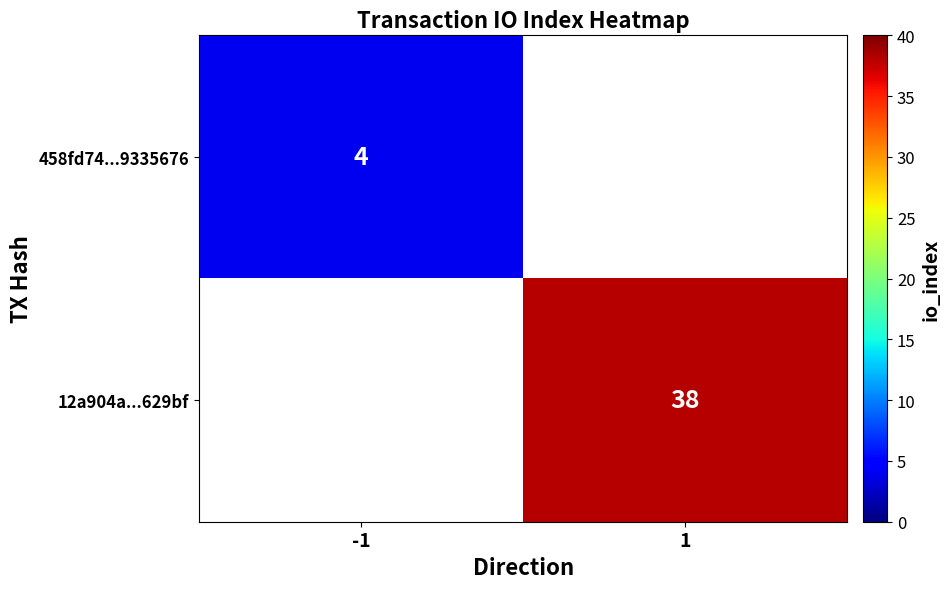

The 458fd74...9335676 series shows 3 at -1. True or false?

False